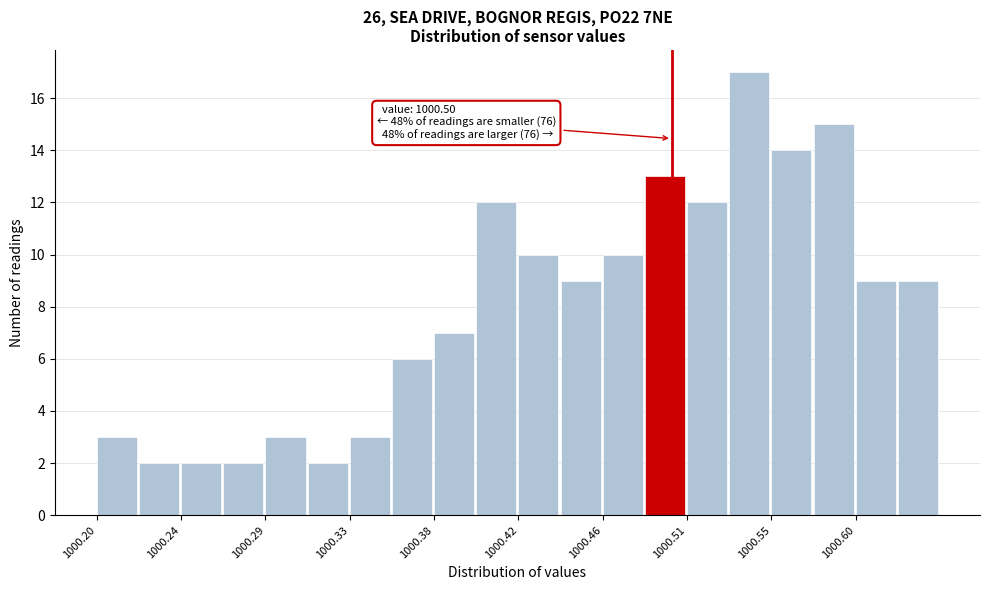

Over which range of the x-axis is the bar tallest?

1000.530 to 1000.552